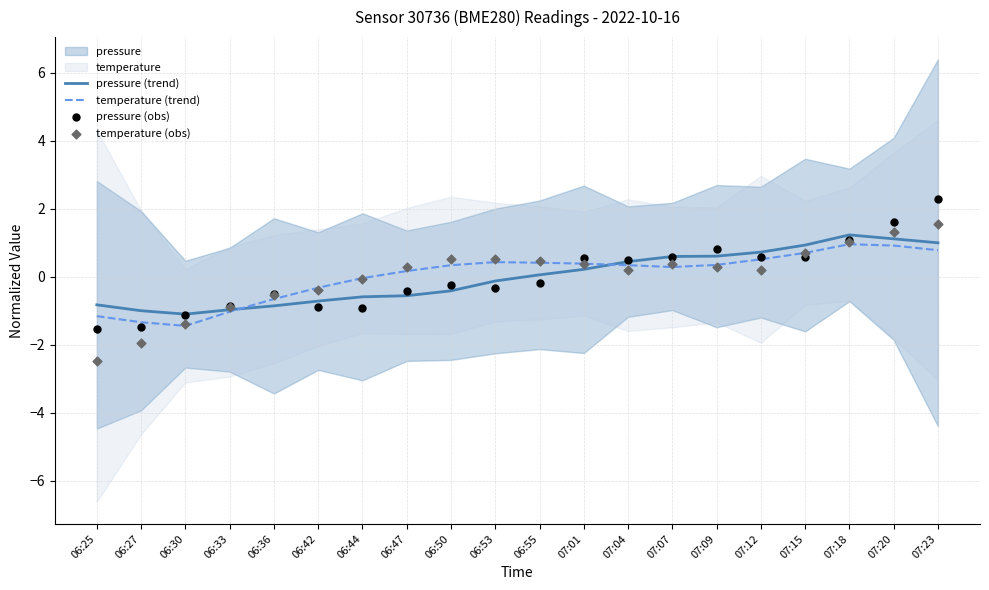

Is the value of pressure (trend) at 06:30 greater than the value of temperature (trend) at 06:36?

No